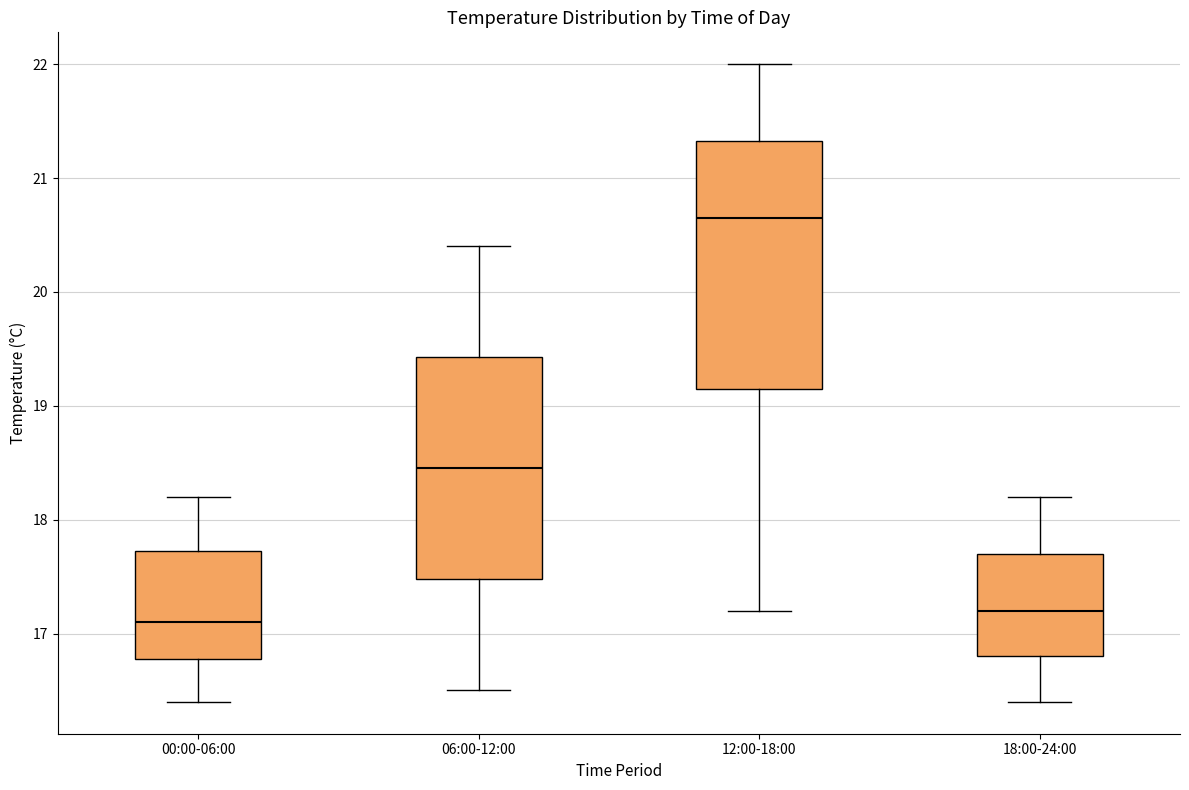

Reading left to right, read every box against the y-axis: the position of its median line, the range the box covers, and the ends of its whiskers. The values are not printed on the chart, so give them approximately, as read against the axis.

00:00-06:00: median 17.1, box 16.8 to 17.7, whiskers 16.4 to 18.2
06:00-12:00: median 18.5, box 17.5 to 19.4, whiskers 16.5 to 20.4
12:00-18:00: median 20.7, box 19.2 to 21.3, whiskers 17.2 to 22.0
18:00-24:00: median 17.2, box 16.8 to 17.7, whiskers 16.4 to 18.2